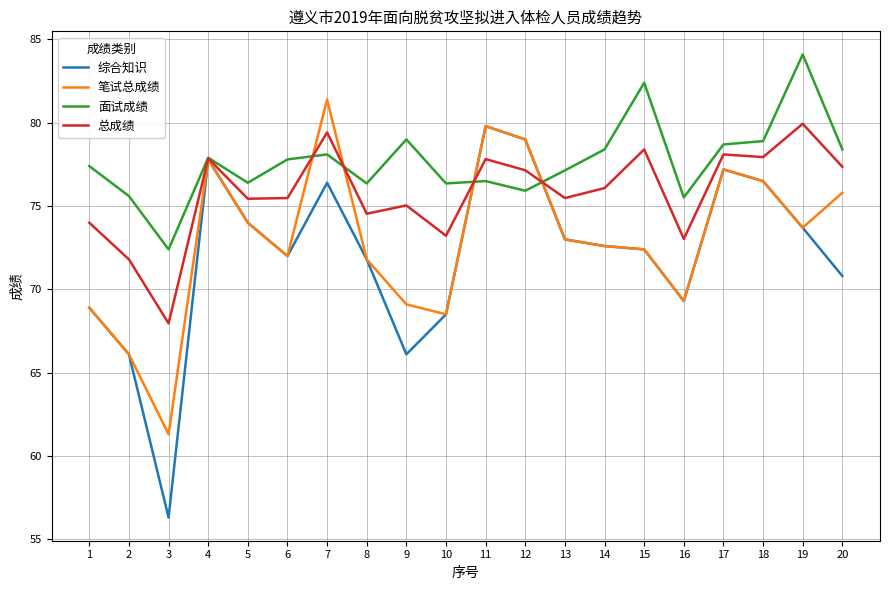

Is this an area chart (filled region under the line)?

No